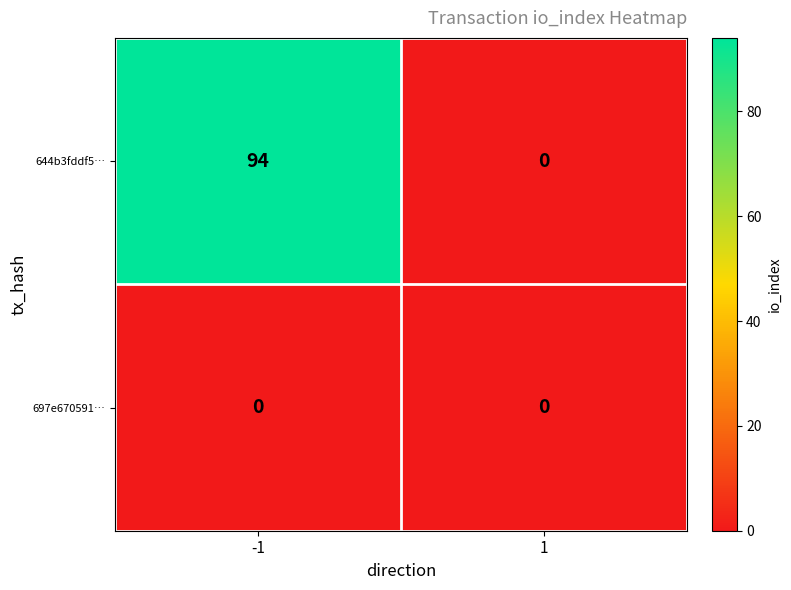

Which series has the largest total across all categories?

644b3fddf5…